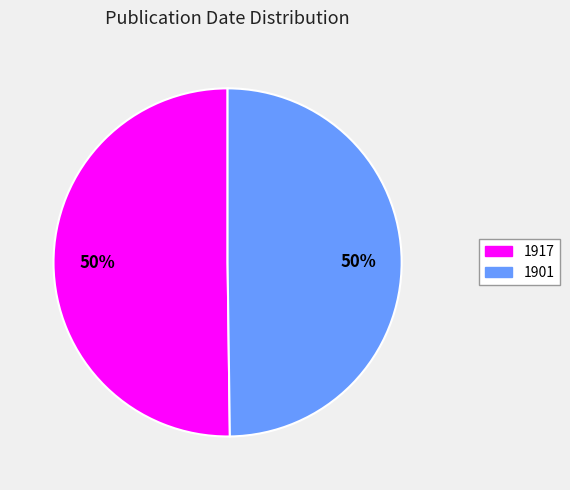

Approximately how many times larger is the value at 1901 compared to 1917?

1.0